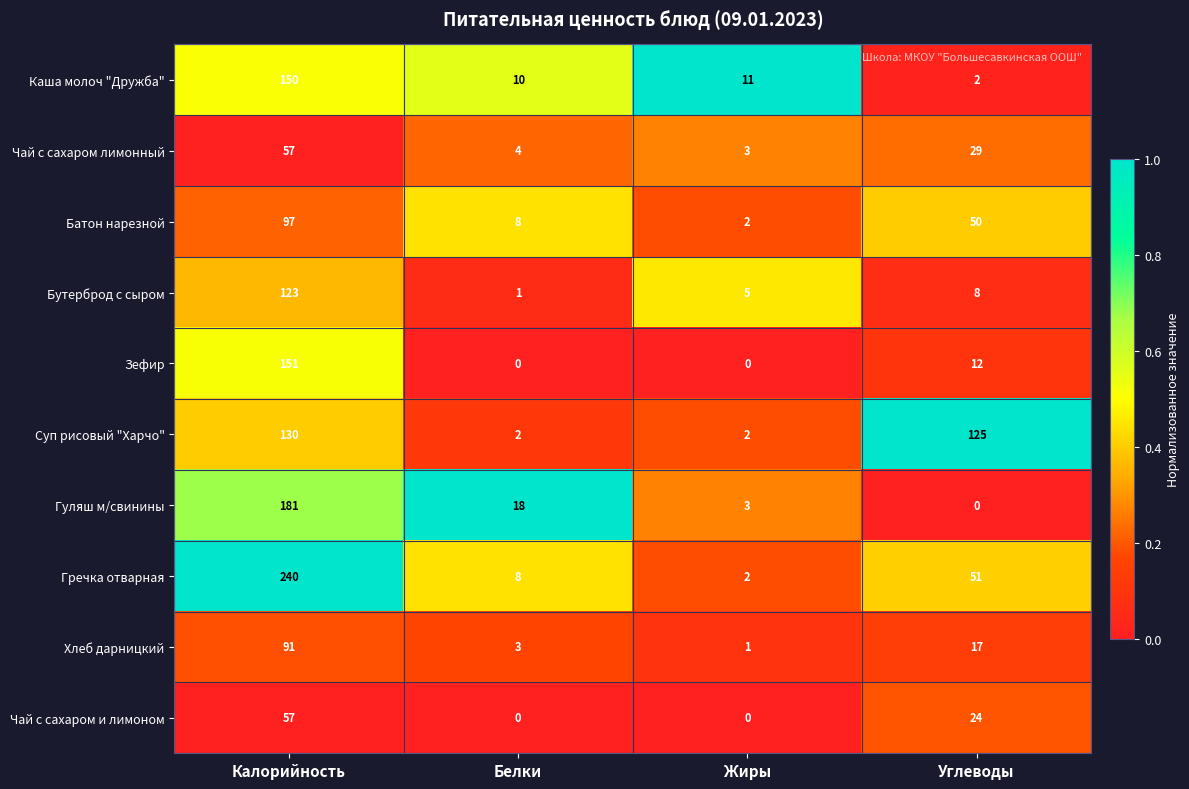

At which category is the sum across all series the highest?

Калорийность